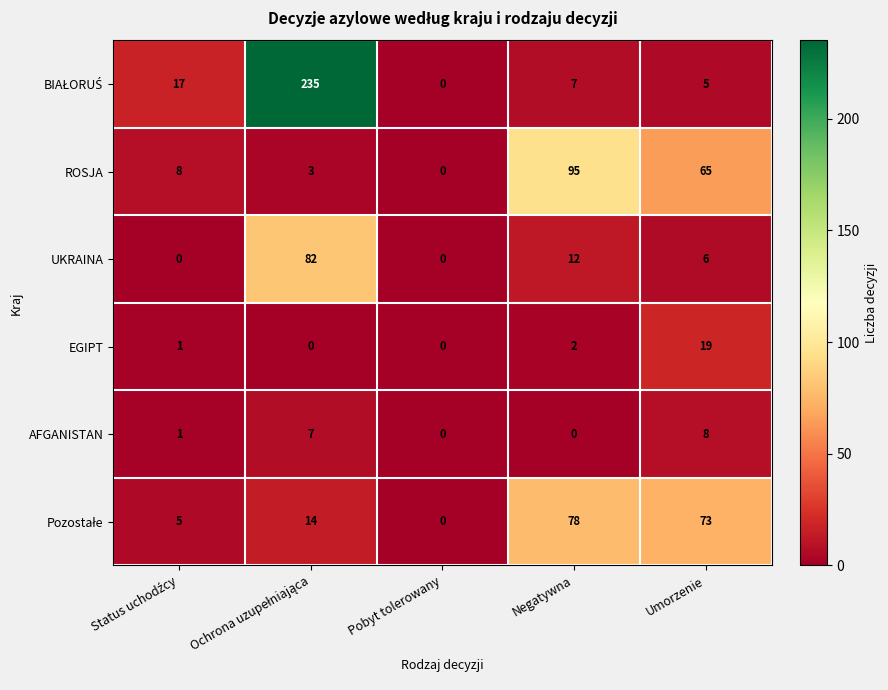

What is the spread (max minus min) of values at Negatywna?

95